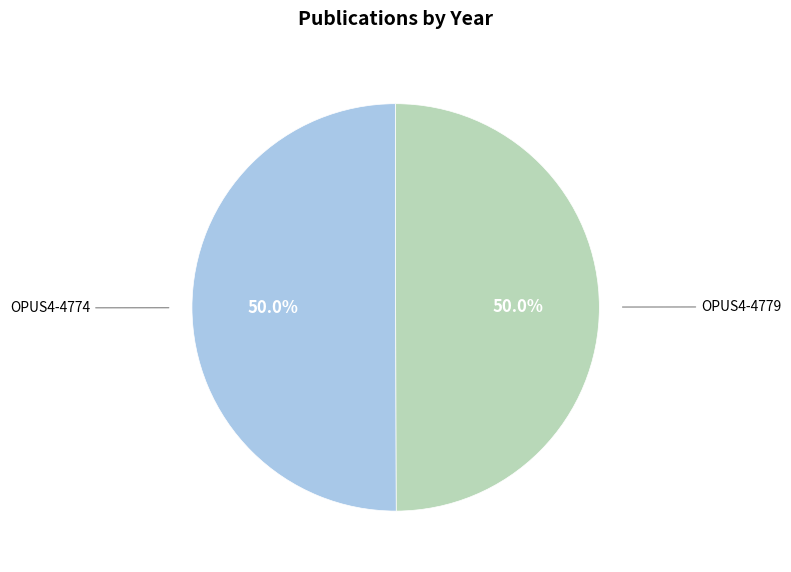

Approximately how many times larger is the value at OPUS4-4774 compared to OPUS4-4779?

1.0